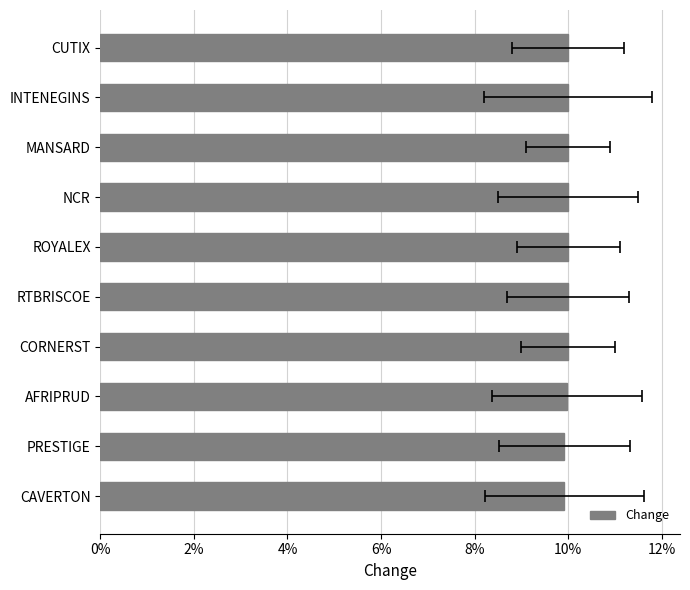

What is the average value?

0.1